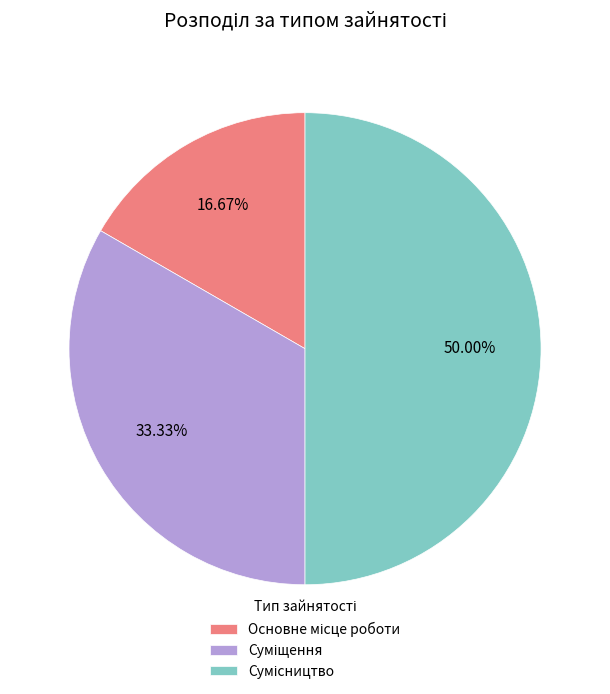

Rank the categories by value from highest to lowest.

Сумісництво, Суміщення, Основне місце роботи